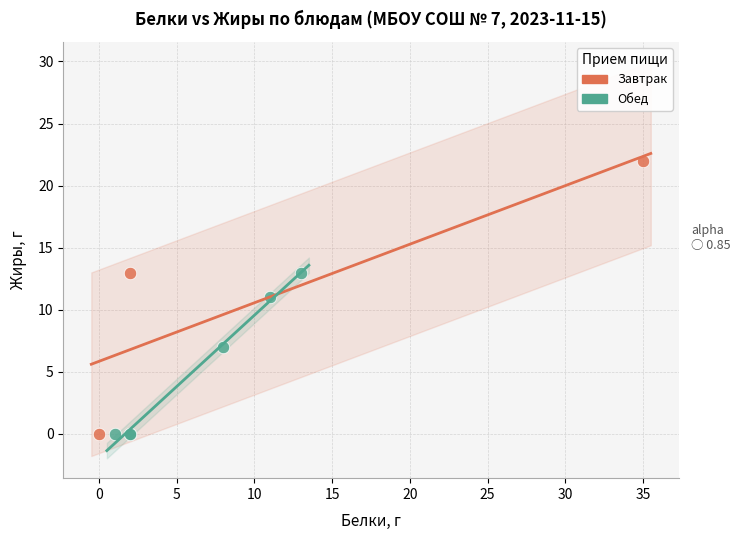

Which series has the largest Y range (max minus min)?

Завтрак